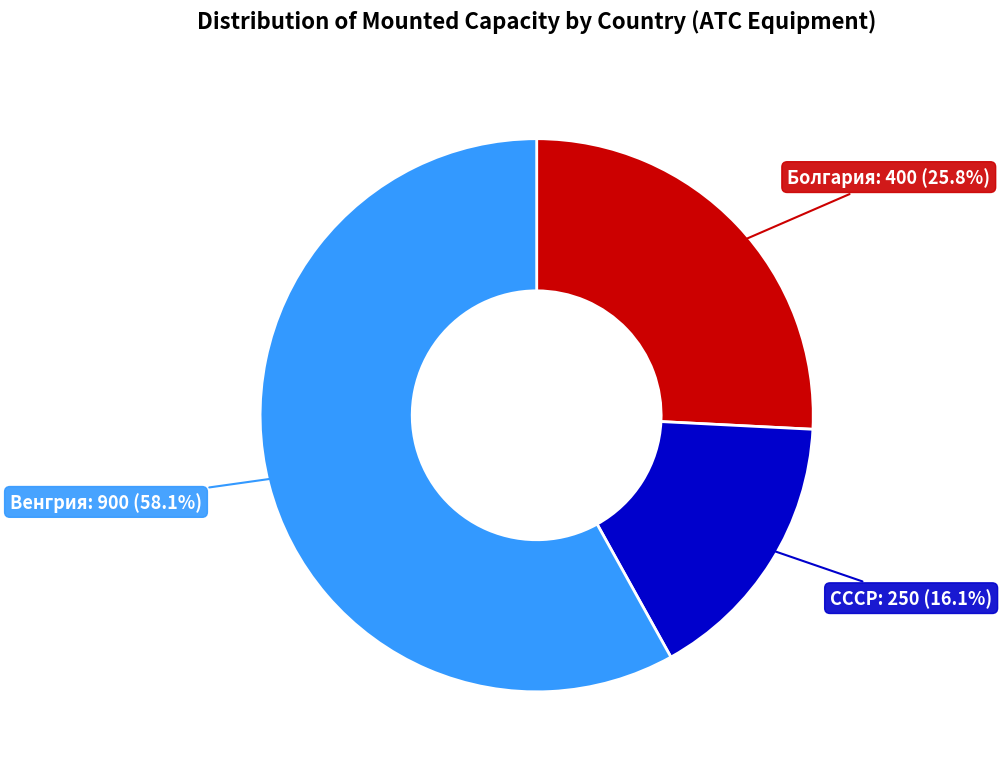

Between Венгрия and Болгария, which is larger?

Венгрия